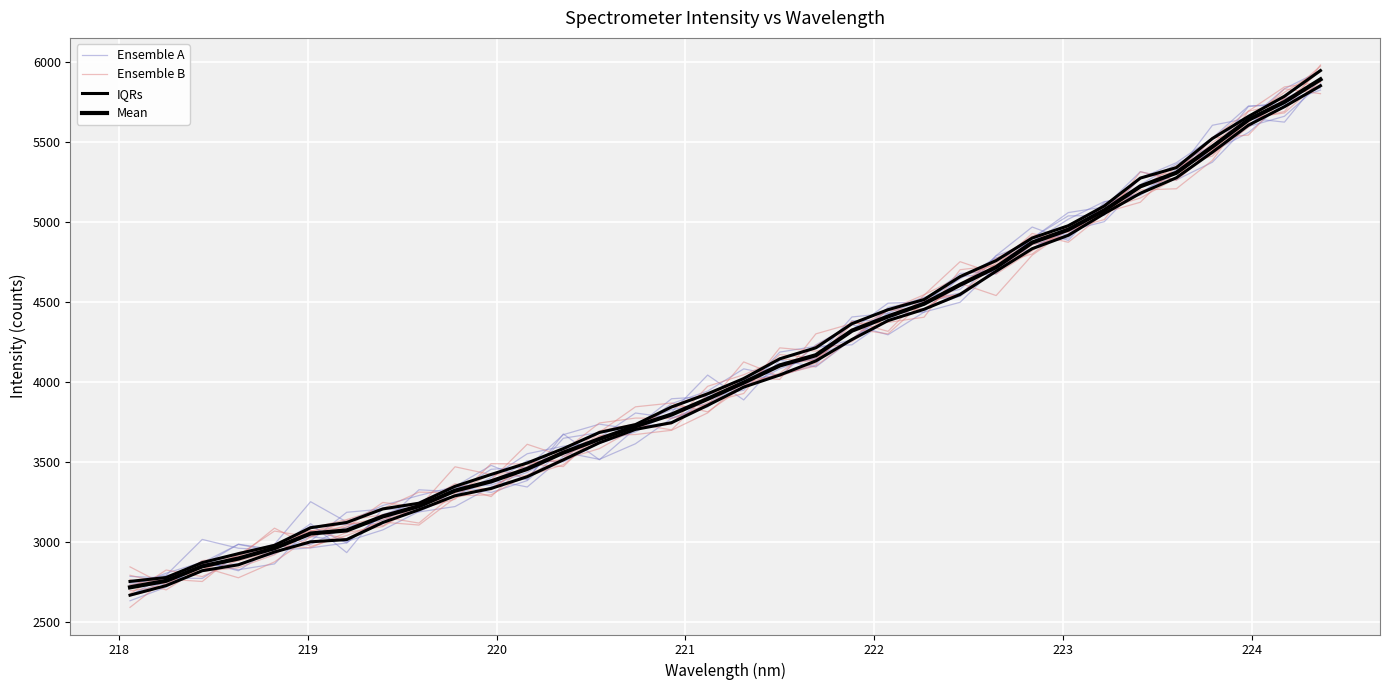

Which series has the widest spread of values?

Ensemble B